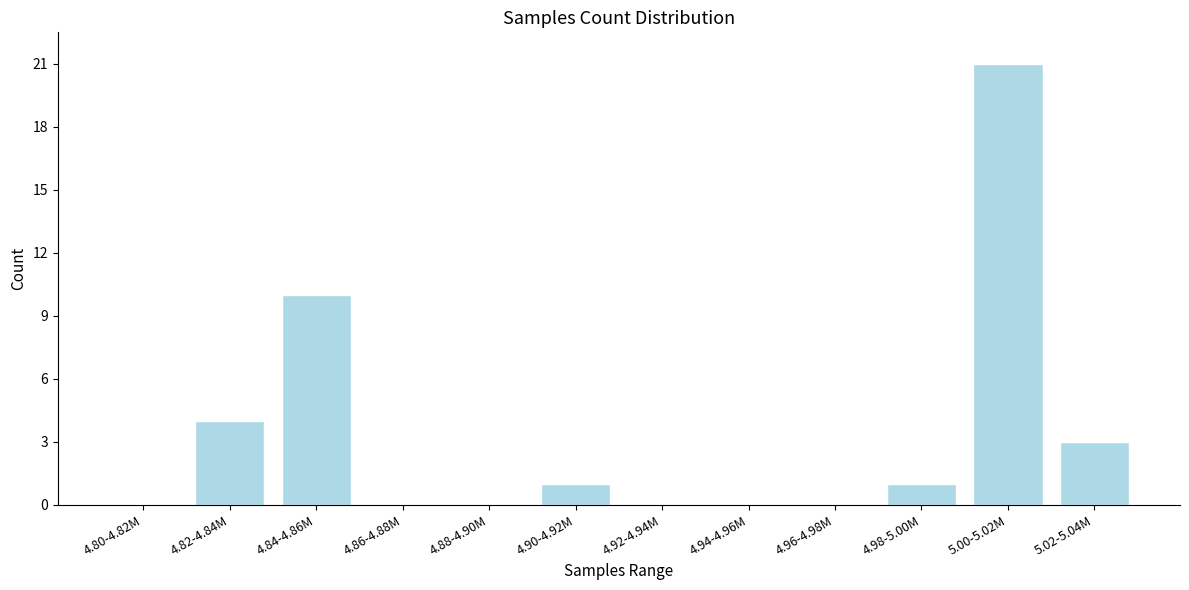

Reading left to right, list all the values displayed in this chart.

4.80-4.82M=0	4.82-4.84M=4	4.84-4.86M=10	4.86-4.88M=0	4.88-4.90M=0	4.90-4.92M=1	4.92-4.94M=0	4.94-4.96M=0	4.96-4.98M=0	4.98-5.00M=1	5.00-5.02M=21	5.02-5.04M=3